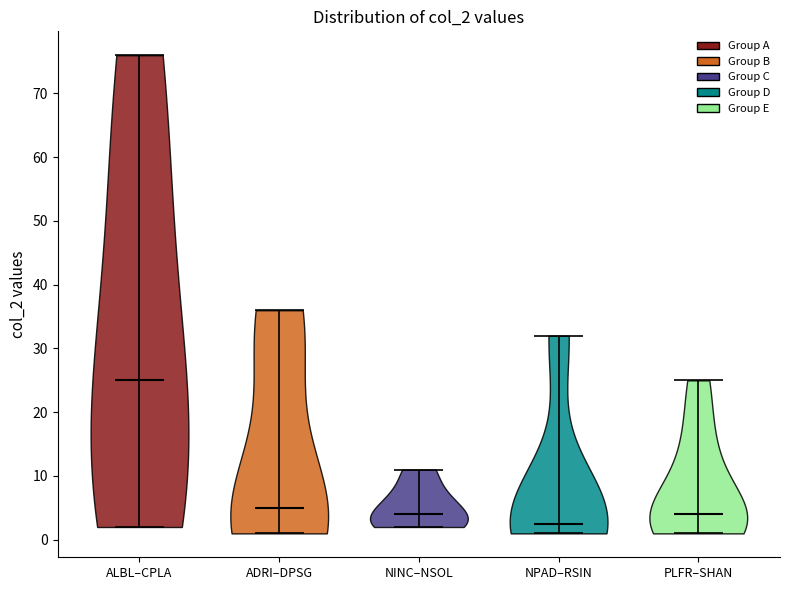

What is the lowest point the violin for NINC–NSOL reaches on the y-axis? The values are not printed on the chart, so give them approximately, as read against the axis.

2